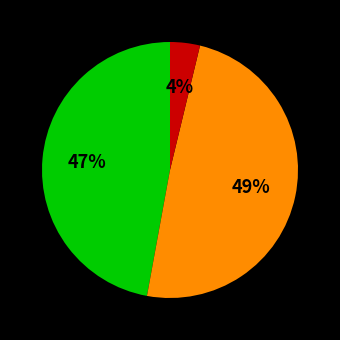

To the nearest percent, what is the difference between the largest and smallest slice percentages?

45%